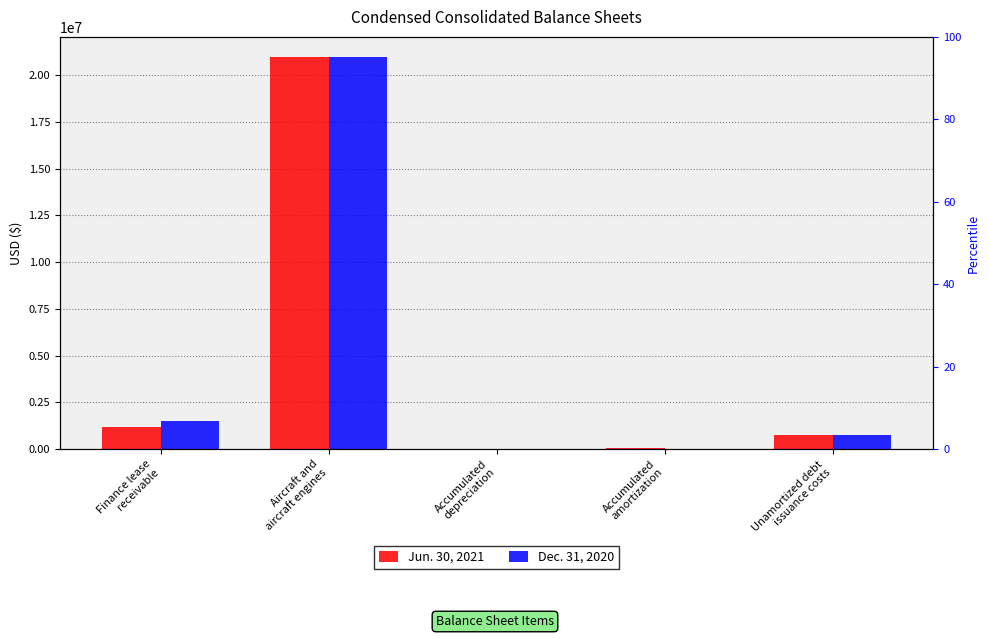

What is the label of the 5th bar from the left?

Unamortized debt
issuance costs